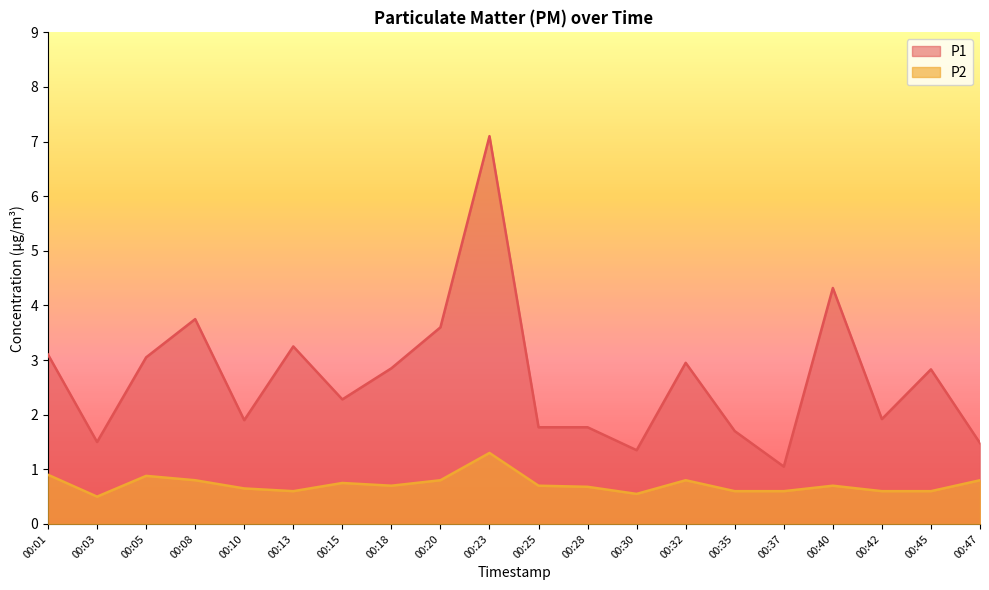

Which label corresponds to the smallest value in the chart?

00:03